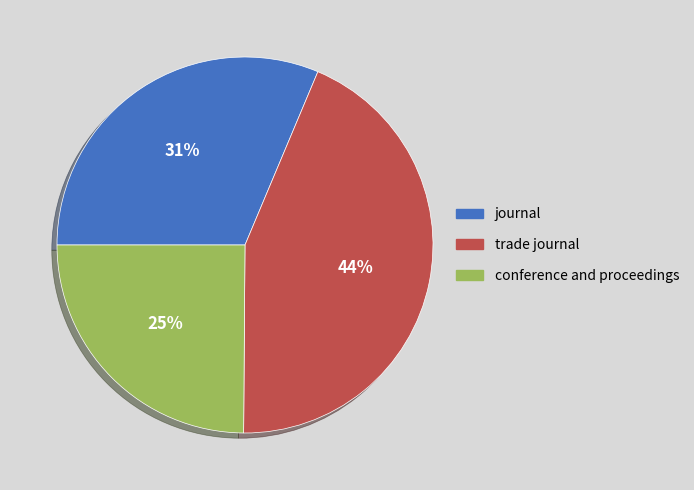

How many slices are in this pie chart?

3